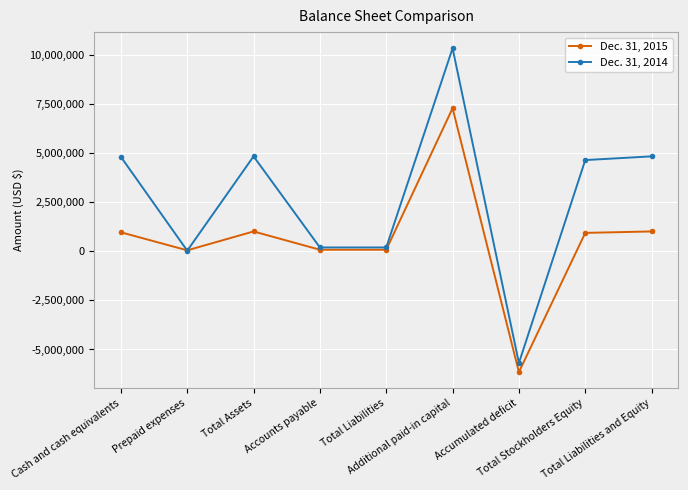

Where is the first local maximum for Dec. 31, 2015?

Total Assets